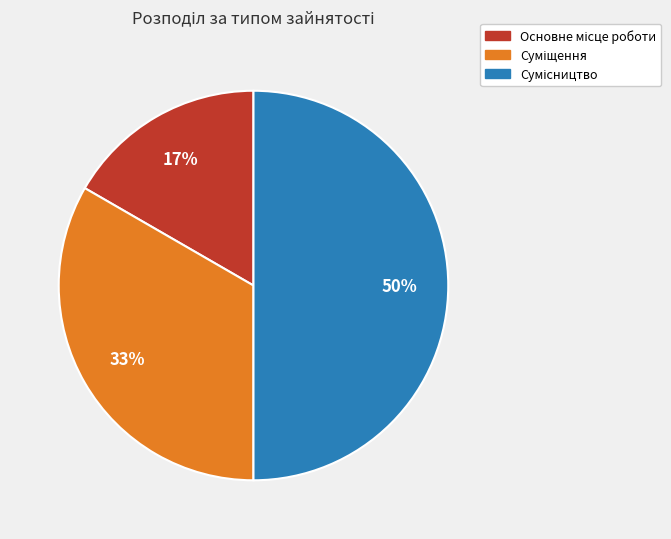

To the nearest percent, what is the difference between the largest and smallest slice percentages?

33%